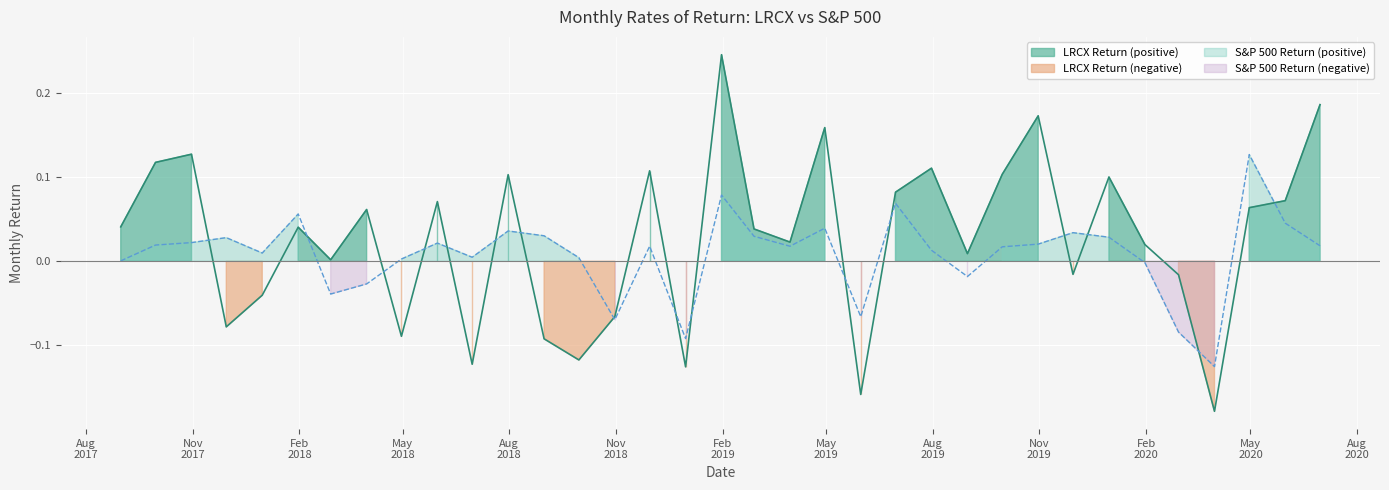

Which category has the highest value in the SP500 Return series?

2020-04-30